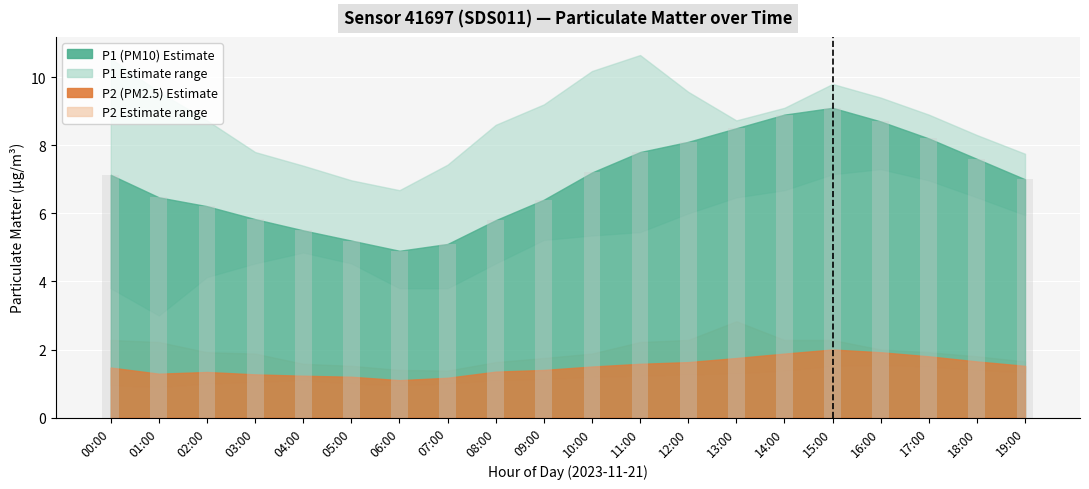

What is the value of the 17th bar from the left?

8.7